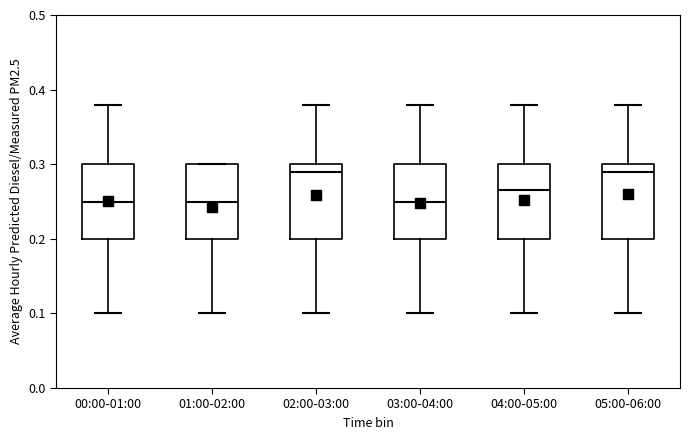

Where does the lower whisker of the box for 03:00-04:00 end on the y-axis? The values are not printed on the chart, so give them approximately, as read against the axis.

0.10